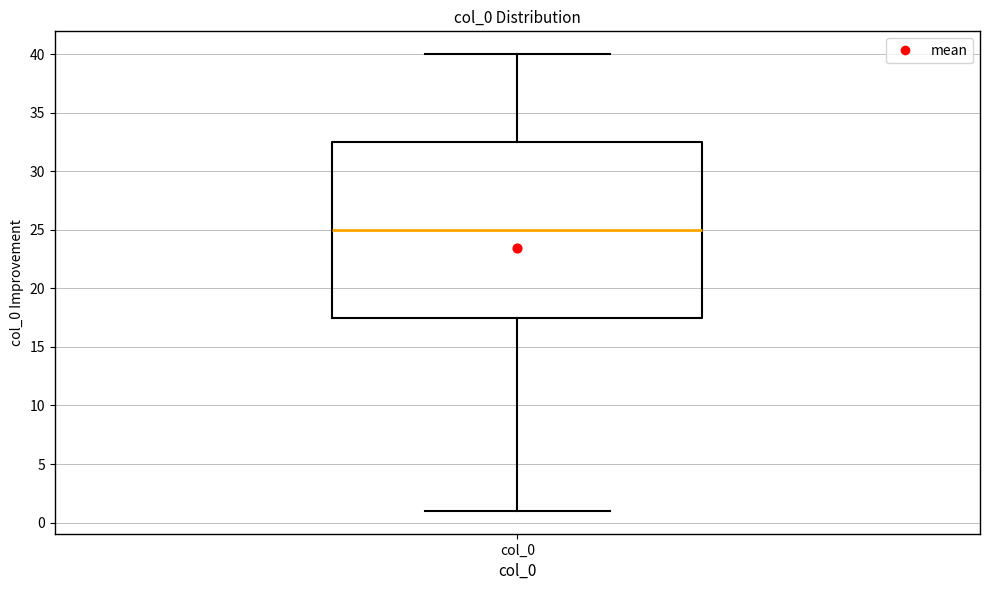

Read this box plot against the y-axis: the position of the median line, the range covered by the box, and the ends of both whiskers. The values are not printed on the chart, so give them approximately, as read against the axis.

median 25.0, box 17.5 to 32.5, whiskers 1.0 to 40.0